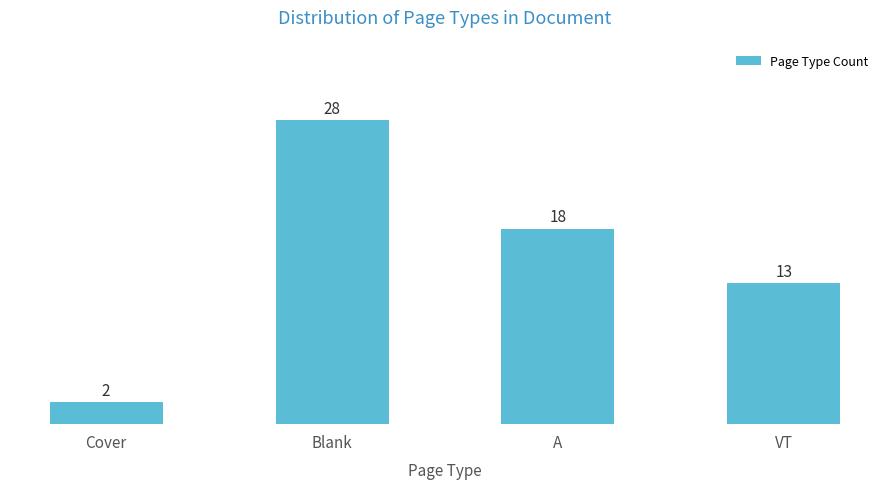

Reading left to right, what are all the values shown in this chart?

Cover=2	Blank=28	A=18	VT=13